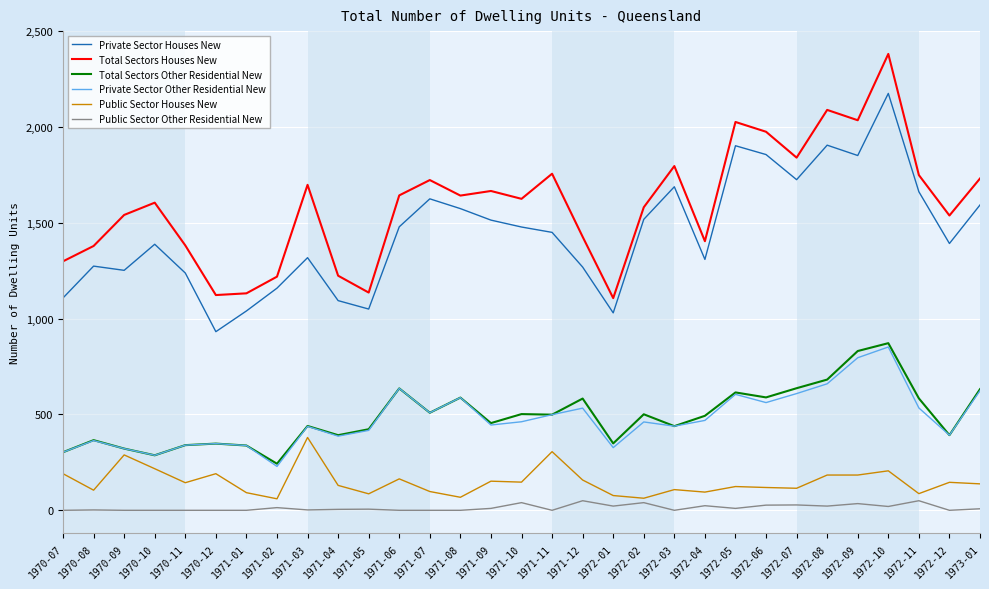

In Private Sector Houses New, how many points are lower than both neighbors (excluding endpoints)?

8